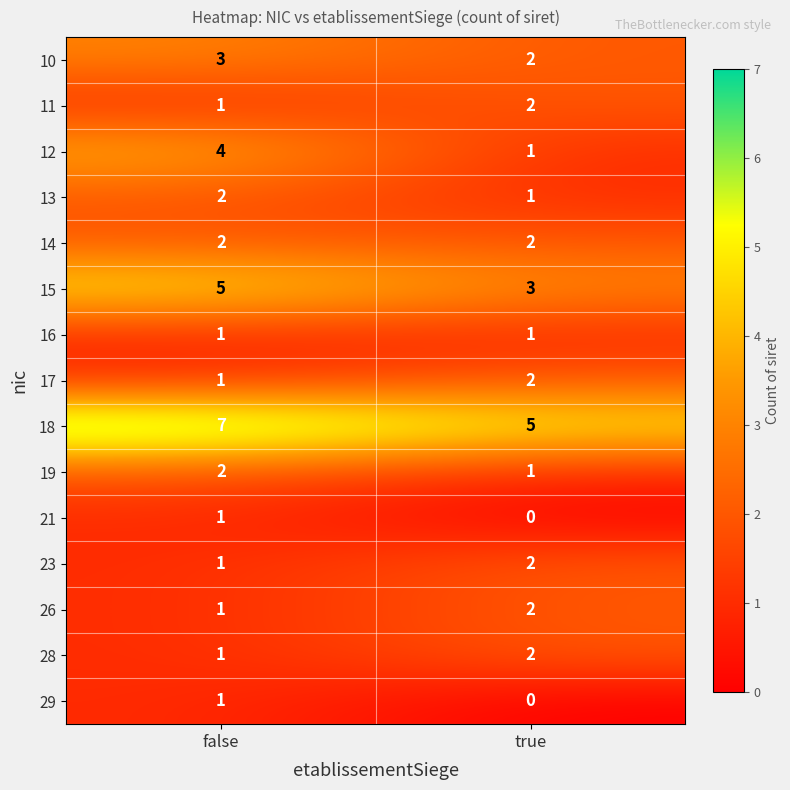

What is the sum of the 15 values at true and false?

8